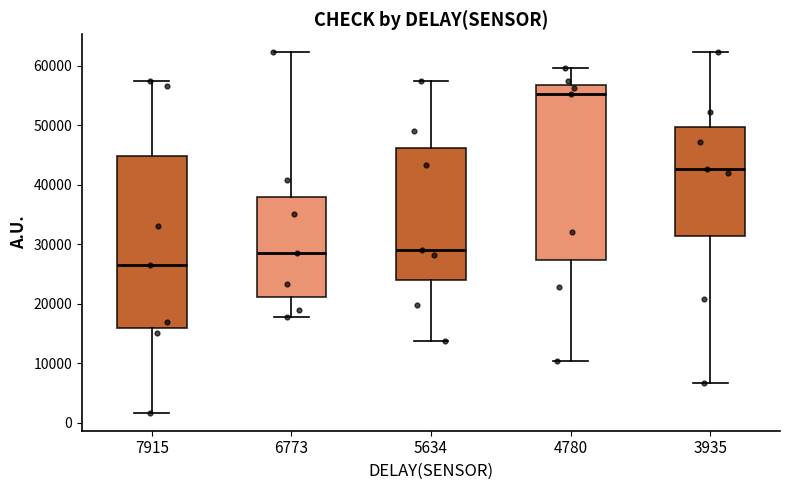

Where is the lower edge of the box at x = 5634 on the y-axis? The values are not printed on the chart, so give them approximately, as read against the axis.

24000